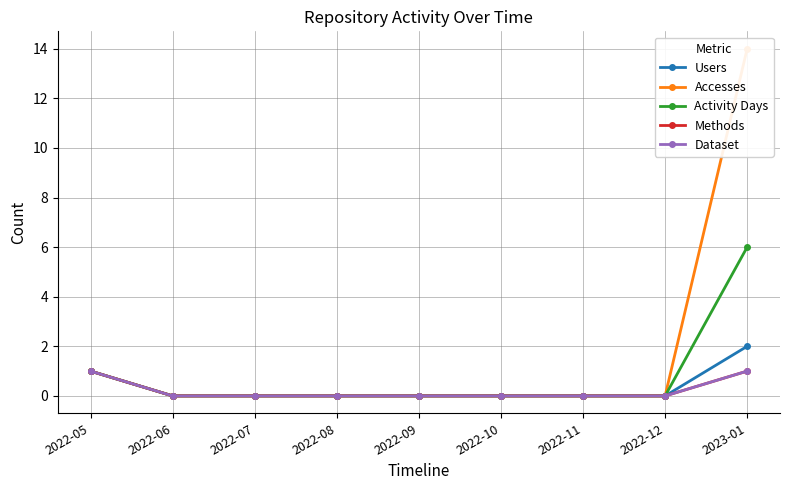

Is the value of Methods at 2022-07 greater than the value of Accesses at 2022-12?

No